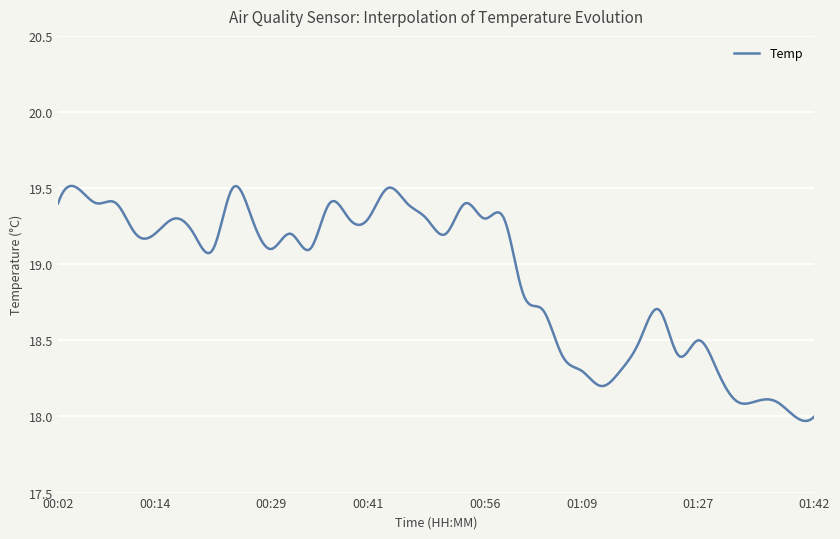

What is the difference between the maximum and minimum values?

1.5